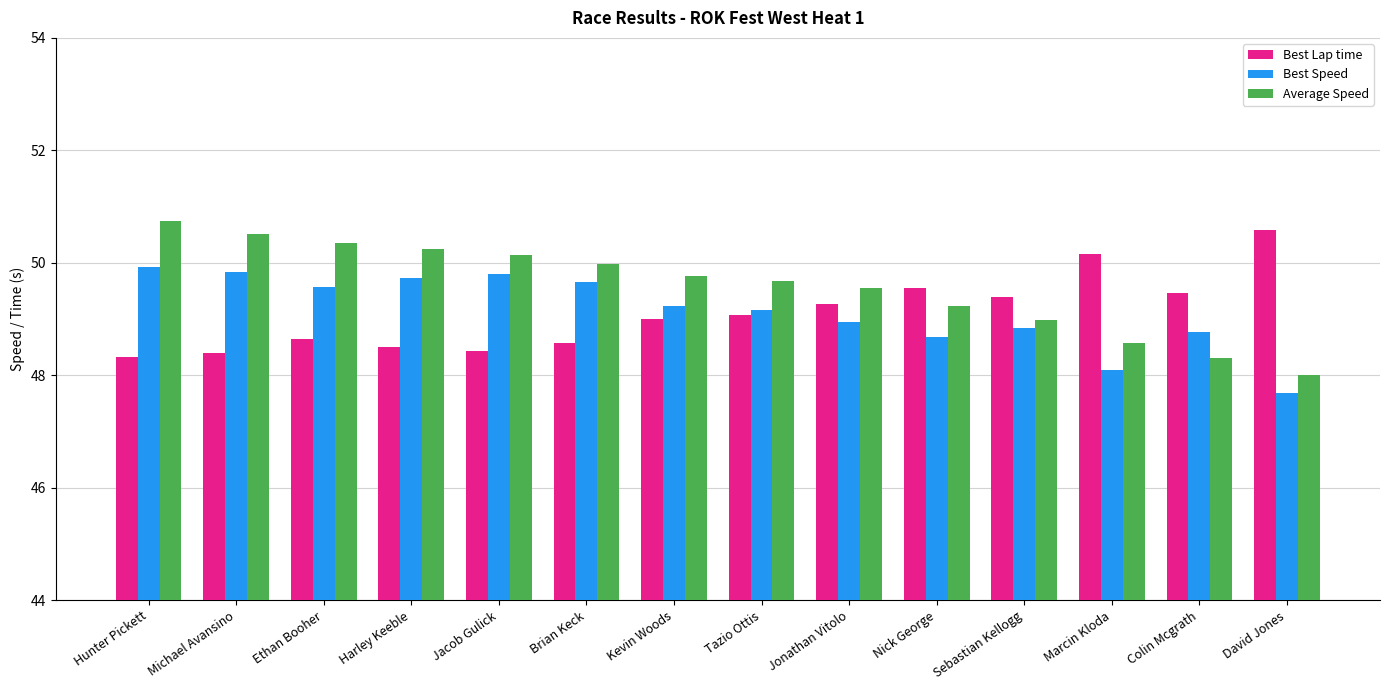

True or false: Best Speed has a value of 18.8 at Colin Mcgrath.

False